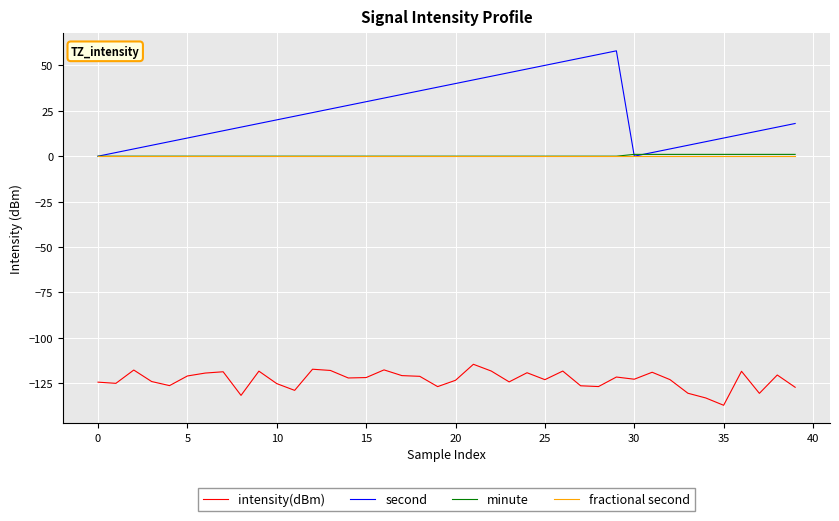

True or false: intensity(dBm) and second intersect in this chart.

False